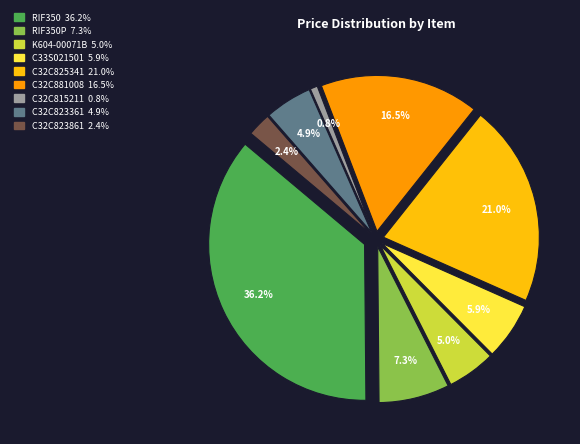

The K604-00071B slice represents 16% of the pie. True or false?

False